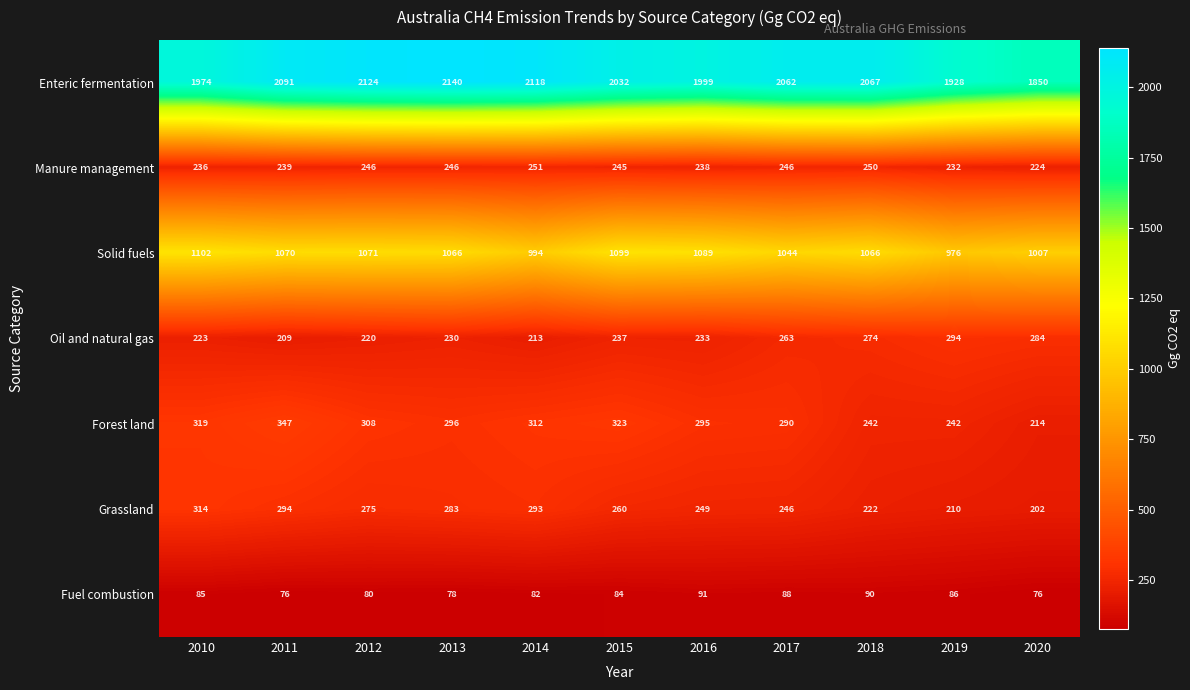

Which series has the widest spread of values?

Enteric fermentation